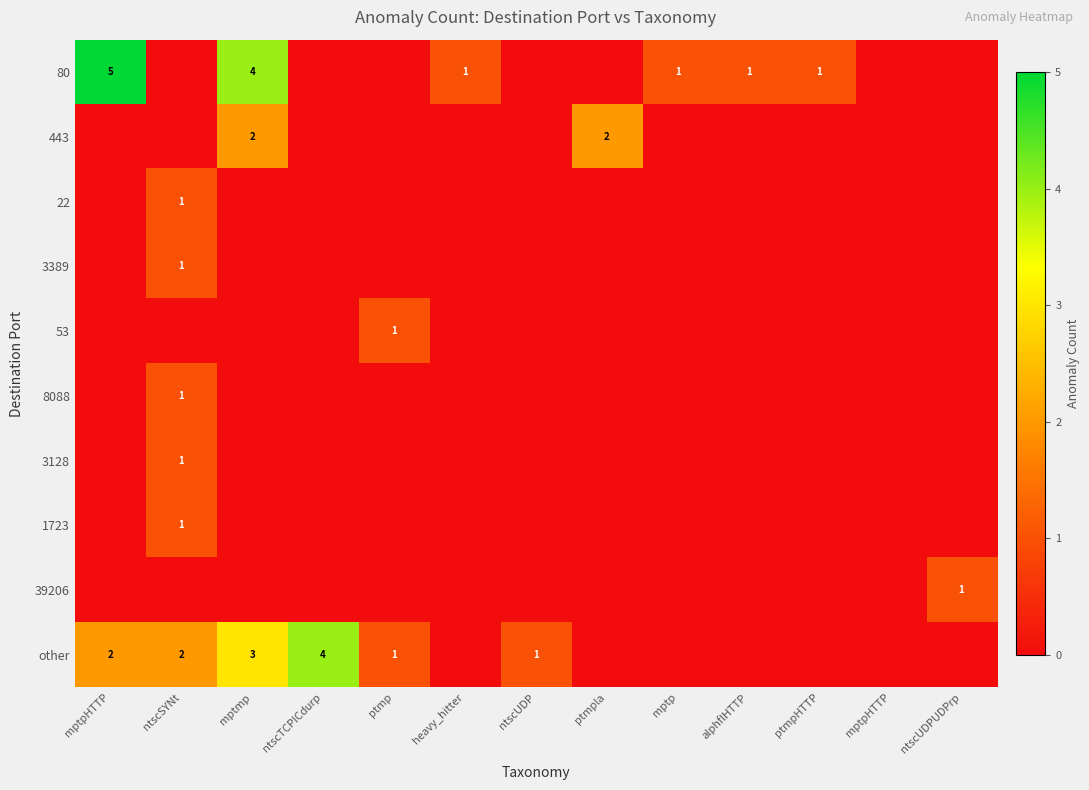

What is the maximum value shown in the chart?

5